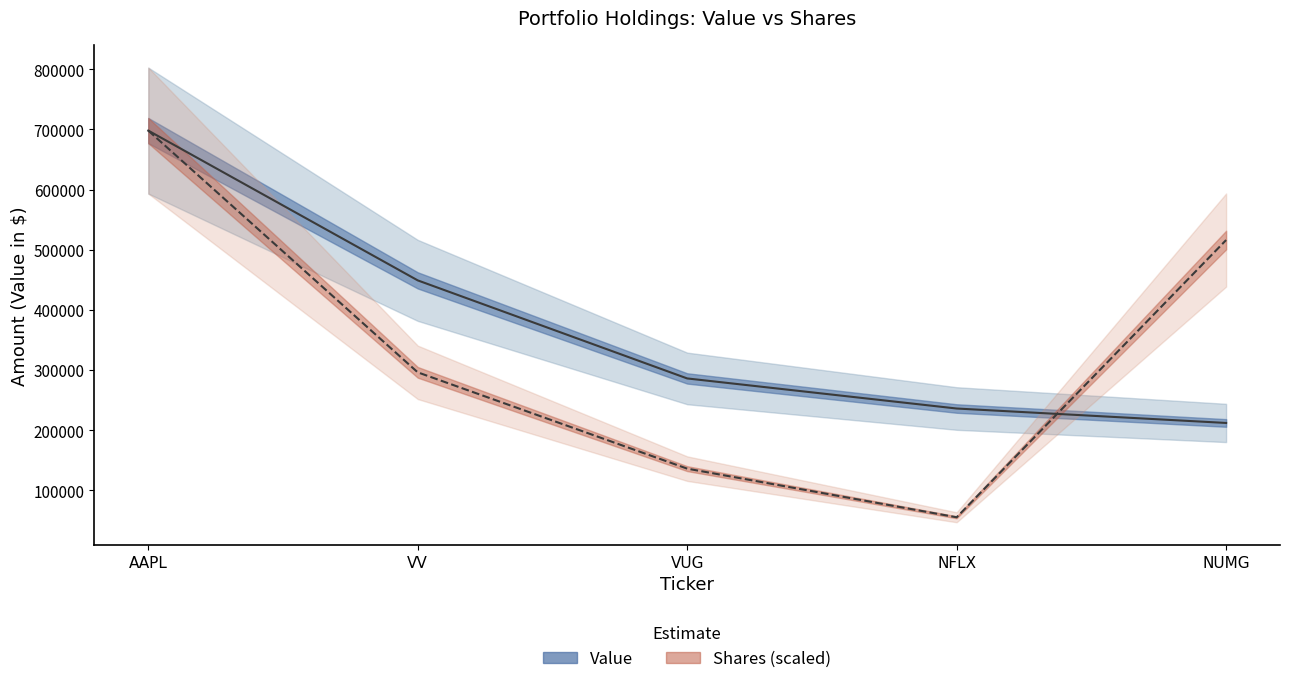

Which category has the highest value across all series?

AAPL